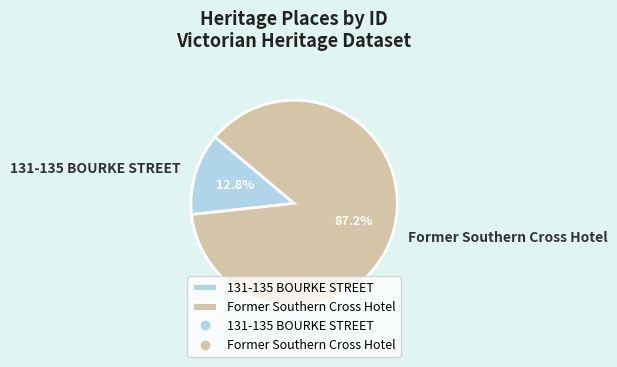

How much of the chart is everything except Former Southern Cross Hotel?

12.8%